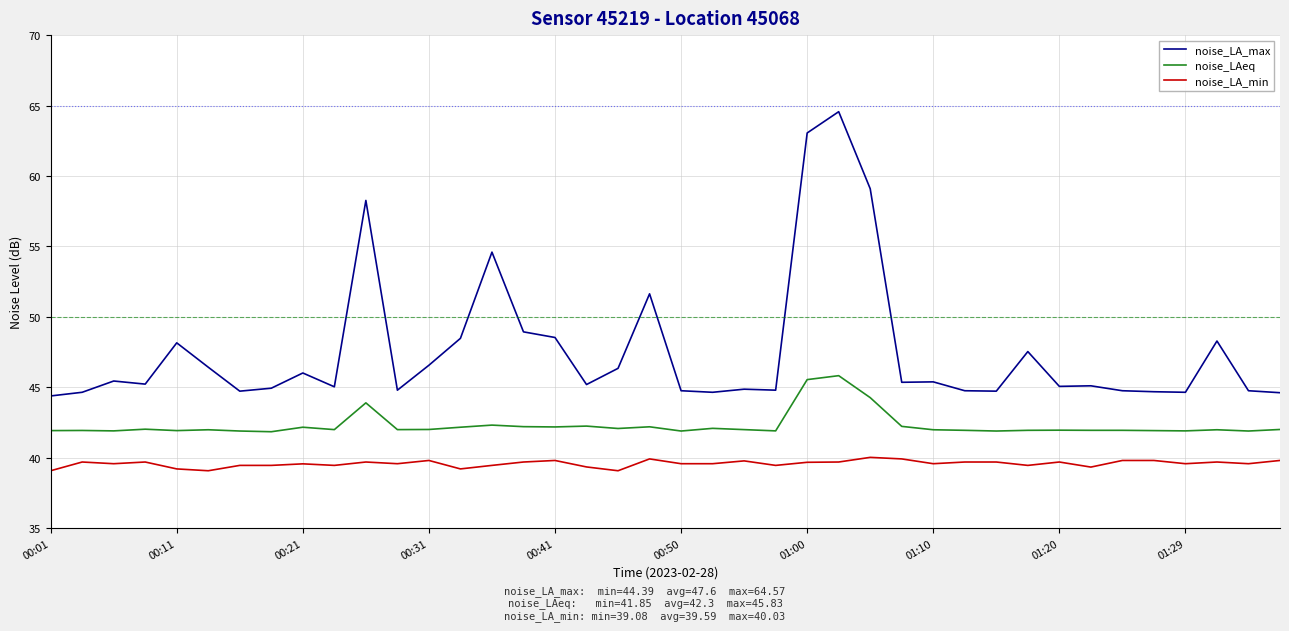

Which series has the widest spread of values?

noise_LA_max